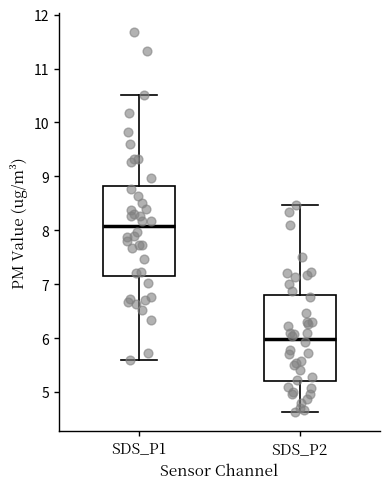

Which box has the lowest median line?

SDS_P2